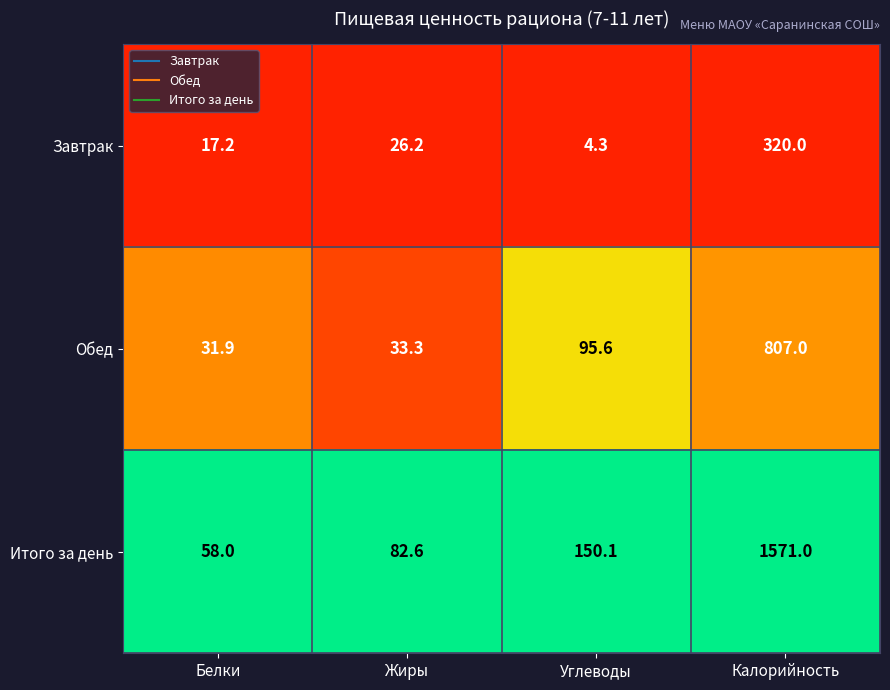

Reading right to left, transcribe all the data shown in this chart.

Завтрак: Калорийность=320.0	Углеводы=4.3	Жиры=26.2	Белки=17.2
Обед: Калорийность=807.0	Углеводы=95.6	Жиры=33.3	Белки=31.9
Итого за день: Калорийность=1571.0	Углеводы=150.1	Жиры=82.6	Белки=58.0